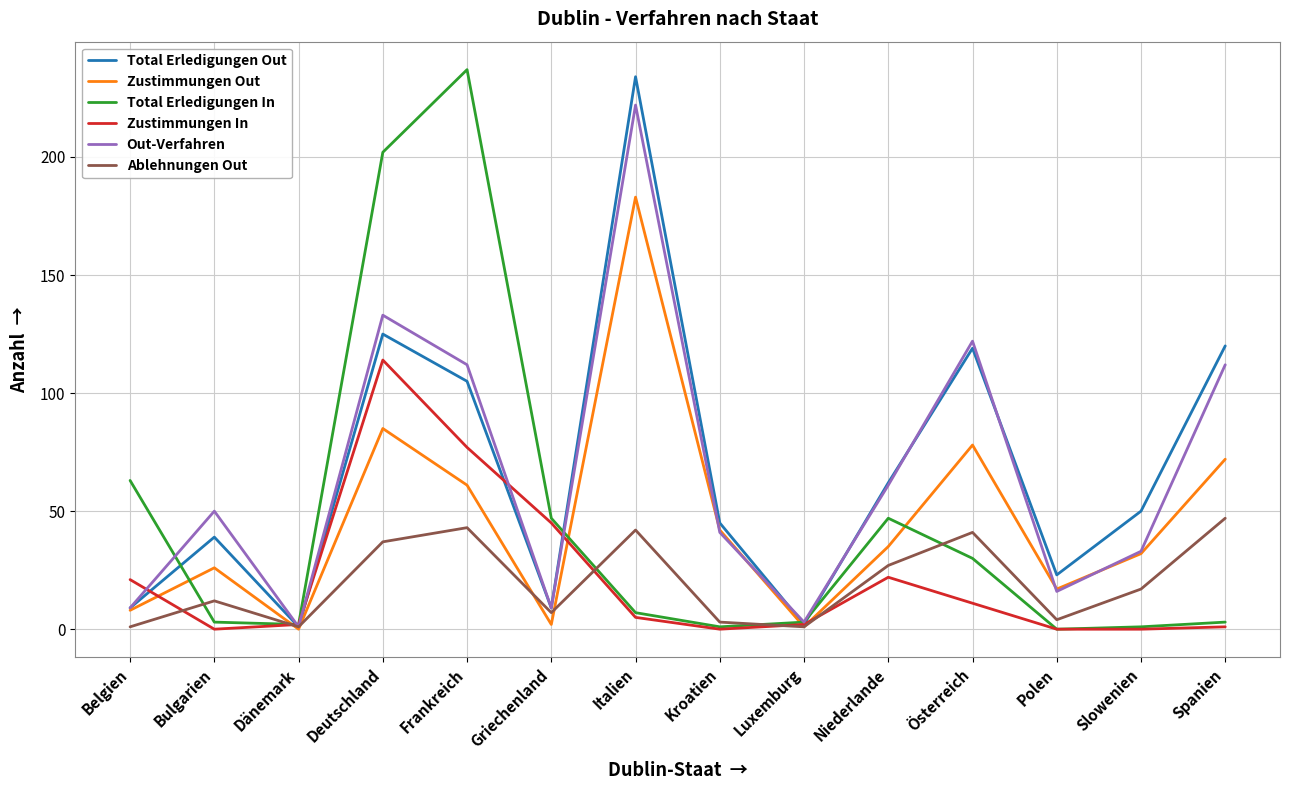

Is the value of Total Erledigungen In at Griechenland greater than the value of Total Erledigungen Out at Niederlande?

No